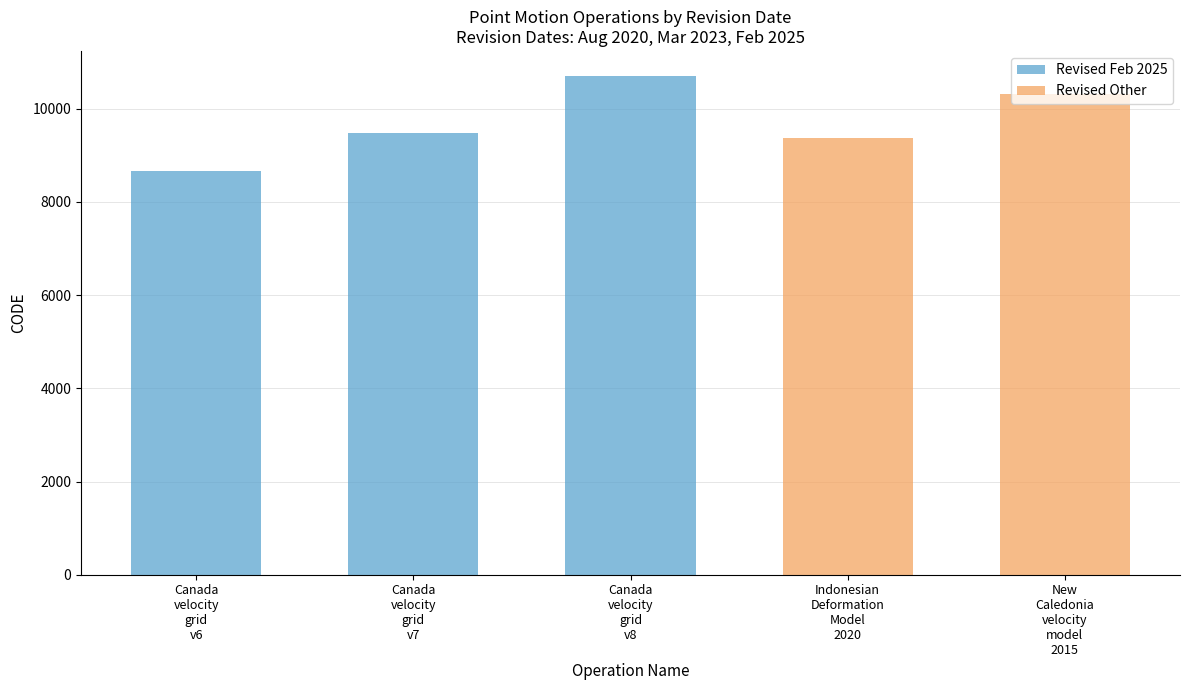

Reading left to right, transcribe all the data shown in this chart.

Revised Feb 2025: 8676	9483	10707	0	0
Revised Other: 0	0	0	9375	10323